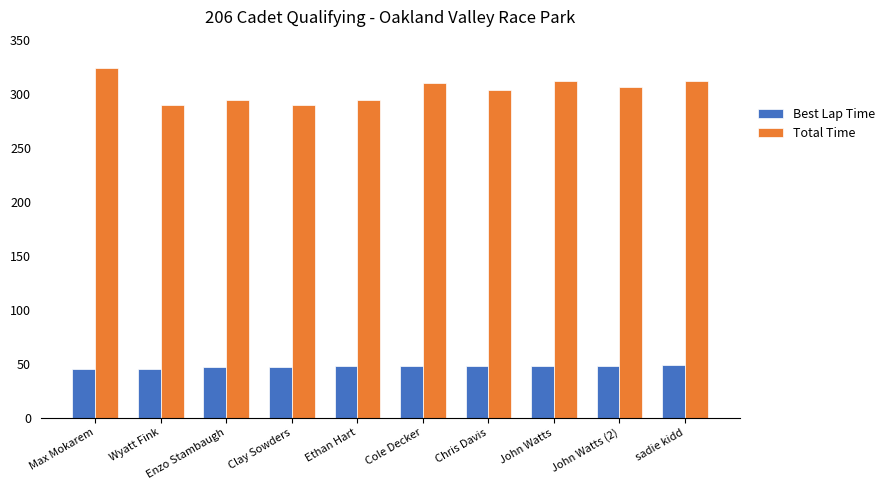

Which label corresponds to the largest value in the chart?

Max Mokarem